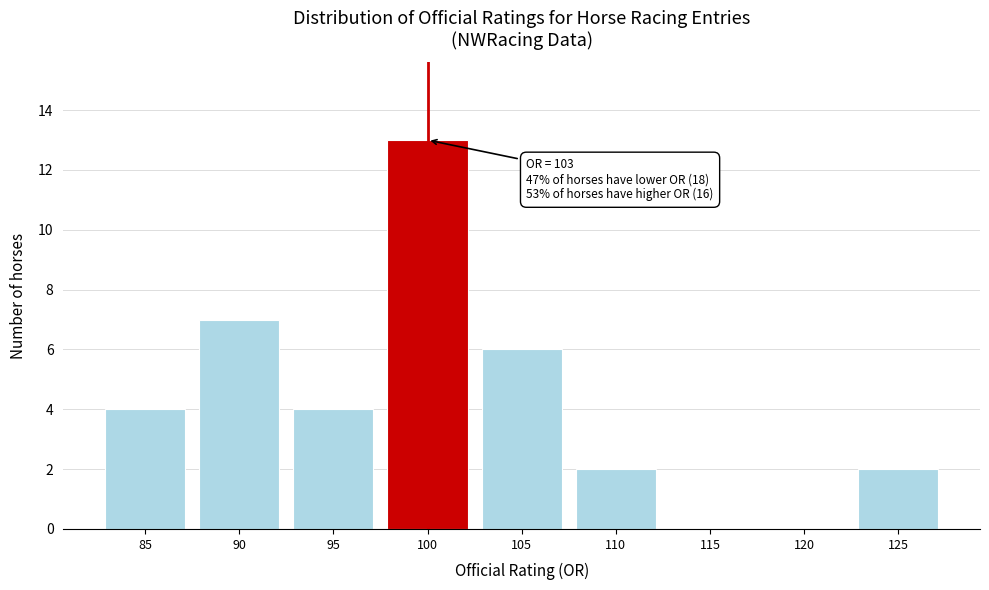

Reading left to right, transcribe all the data shown in this chart.

85=4	90=7	95=4	100=13	105=6	110=2	115=0	120=0	125=2